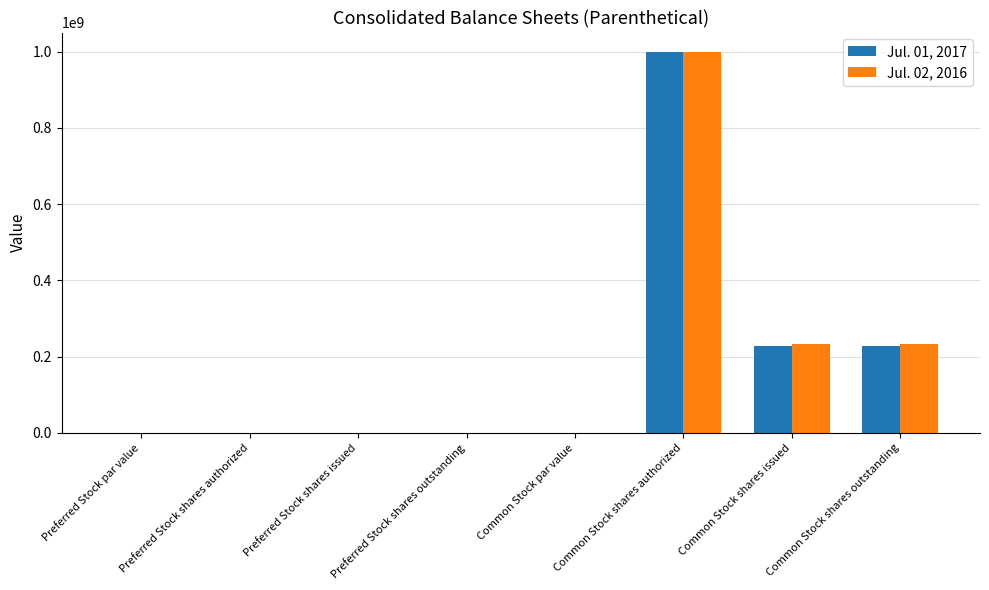

At which category is the sum across all series the highest?

Common Stock shares authorized